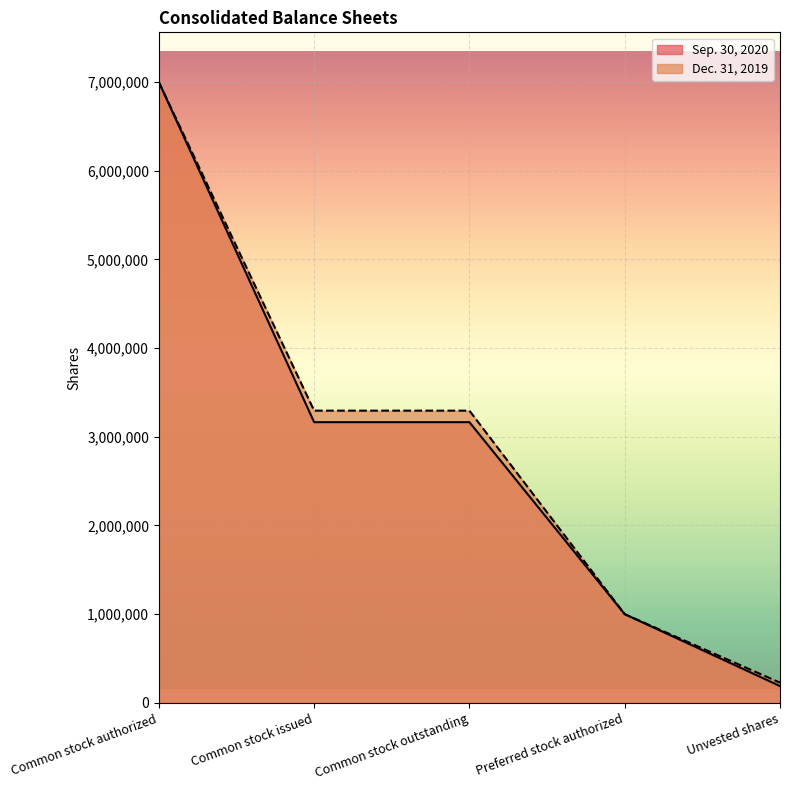

Which has a higher value, Unvested shares or Common stock outstanding?

Common stock outstanding